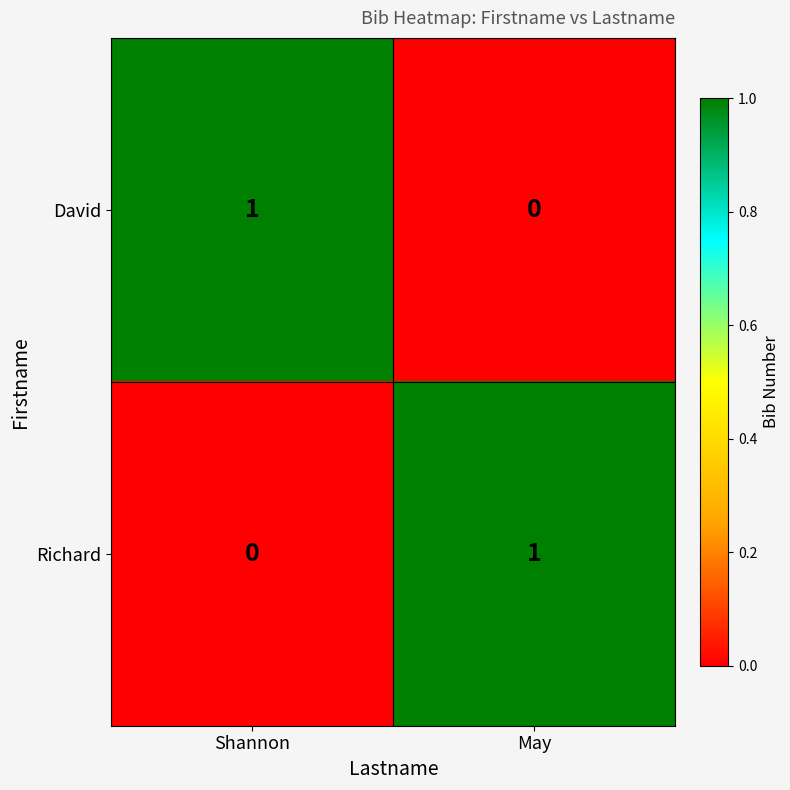

Reading left to right, transcribe all the data shown in this chart.

David: 1	0
Richard: 0	1